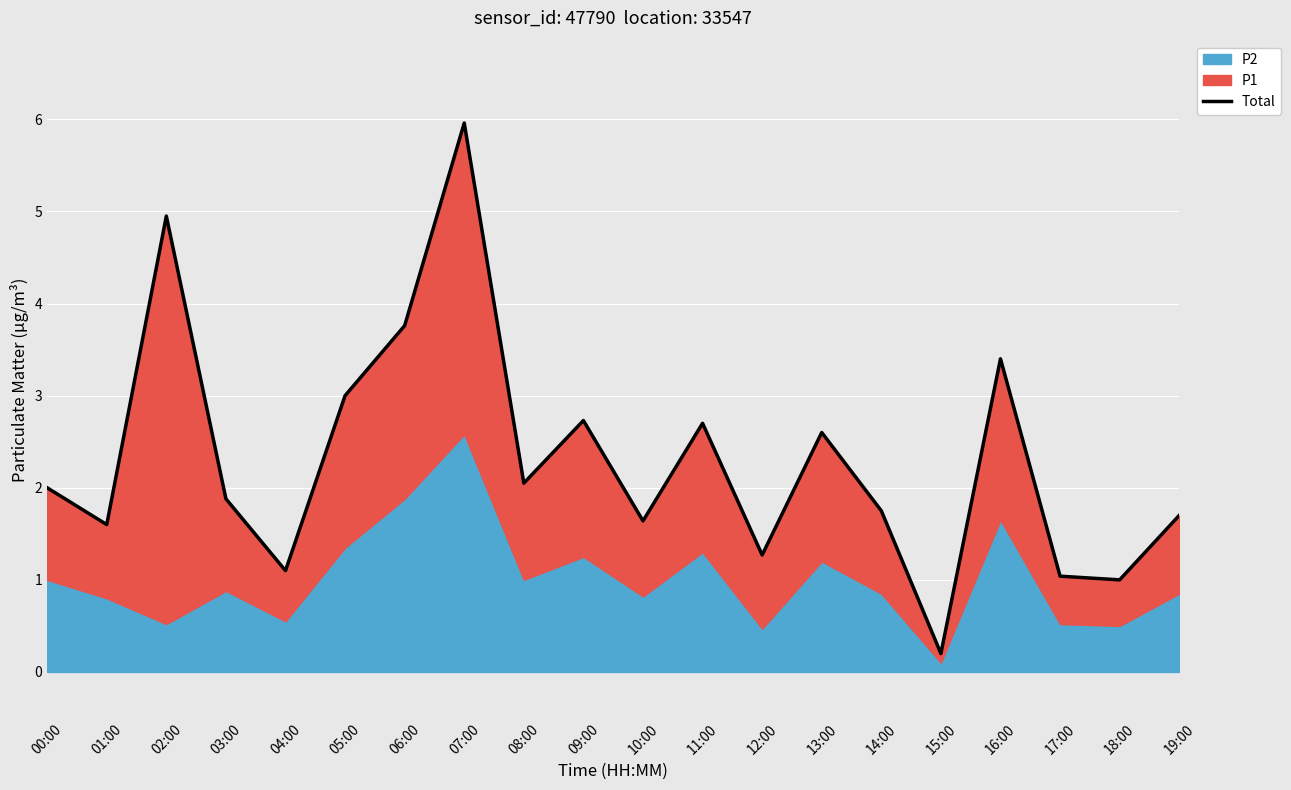

What is the sum of all values?

46.3